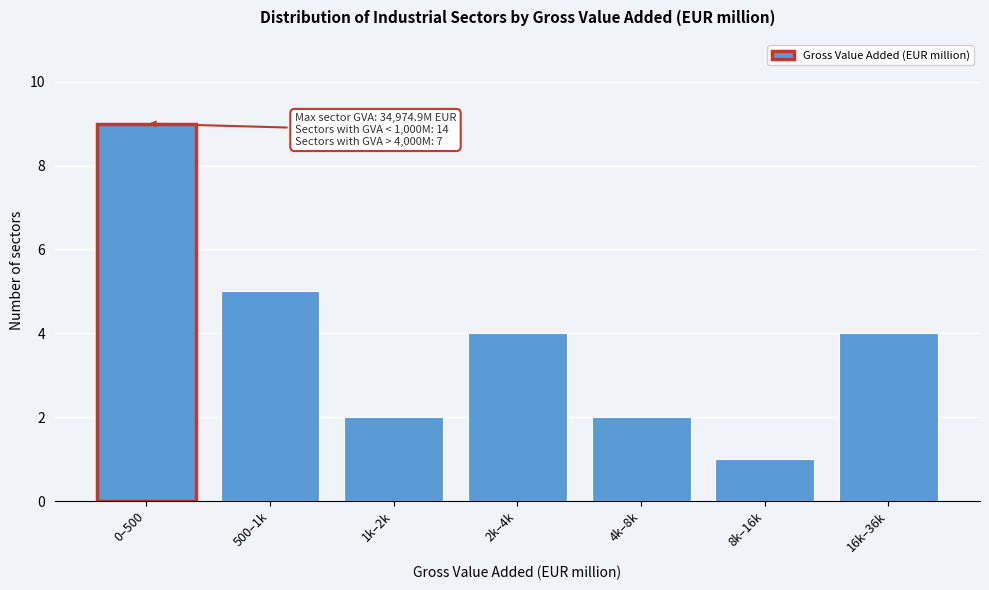

Reading left to right, list all the values displayed in this chart.

9	5	2	4	2	1	4